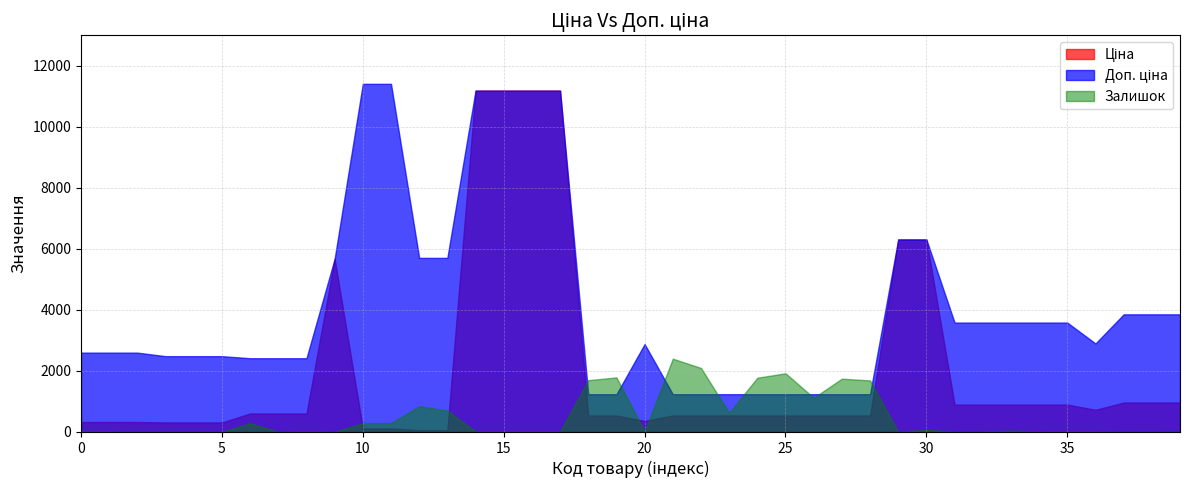

What is the greatest value displayed?

11410.0